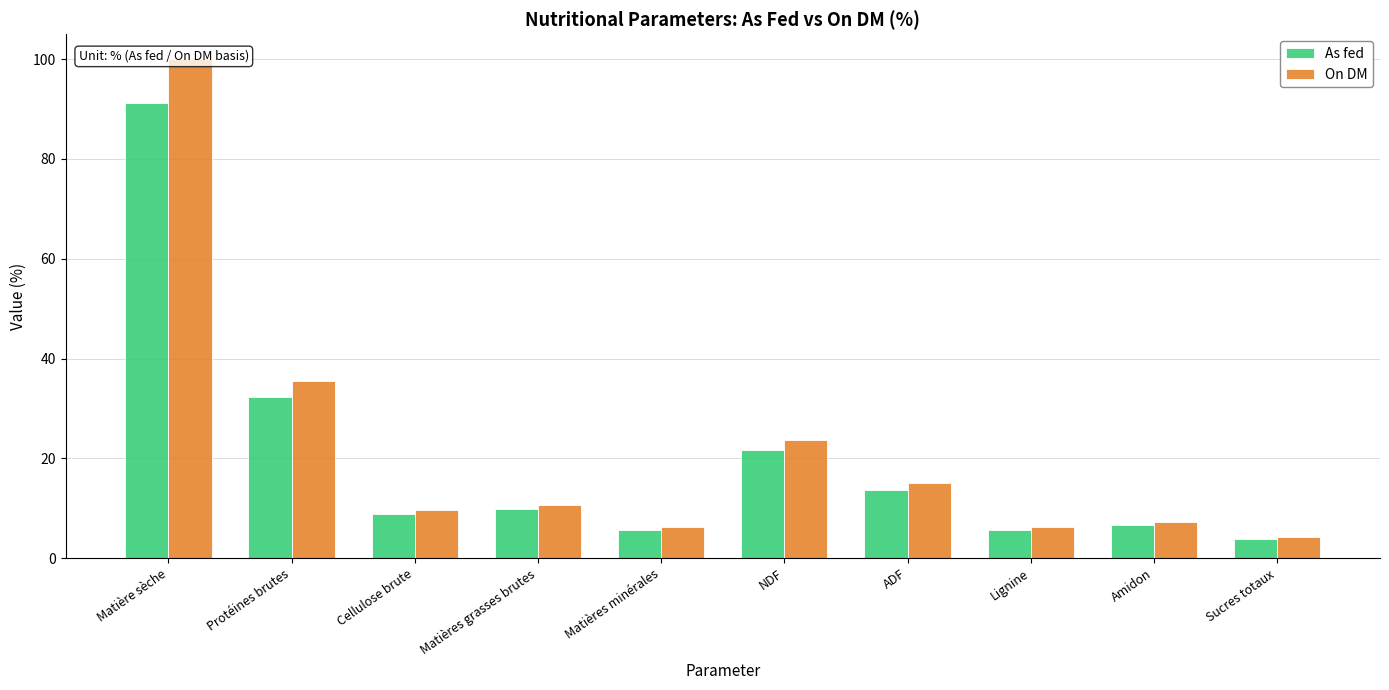

What is the maximum value shown in the chart?

100.0